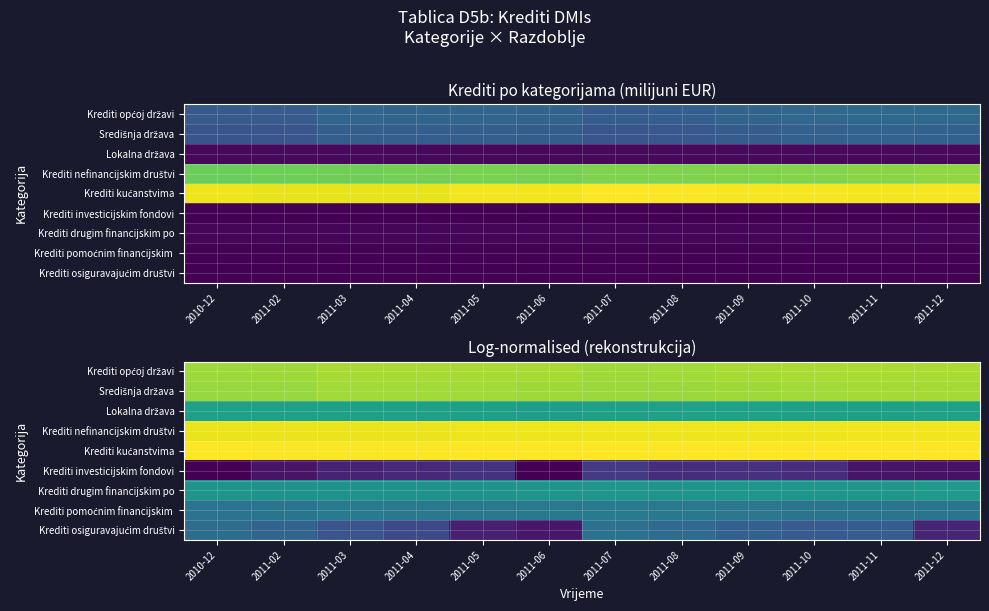

Which has a higher value, 2011-05 or 2011-12?

2011-12